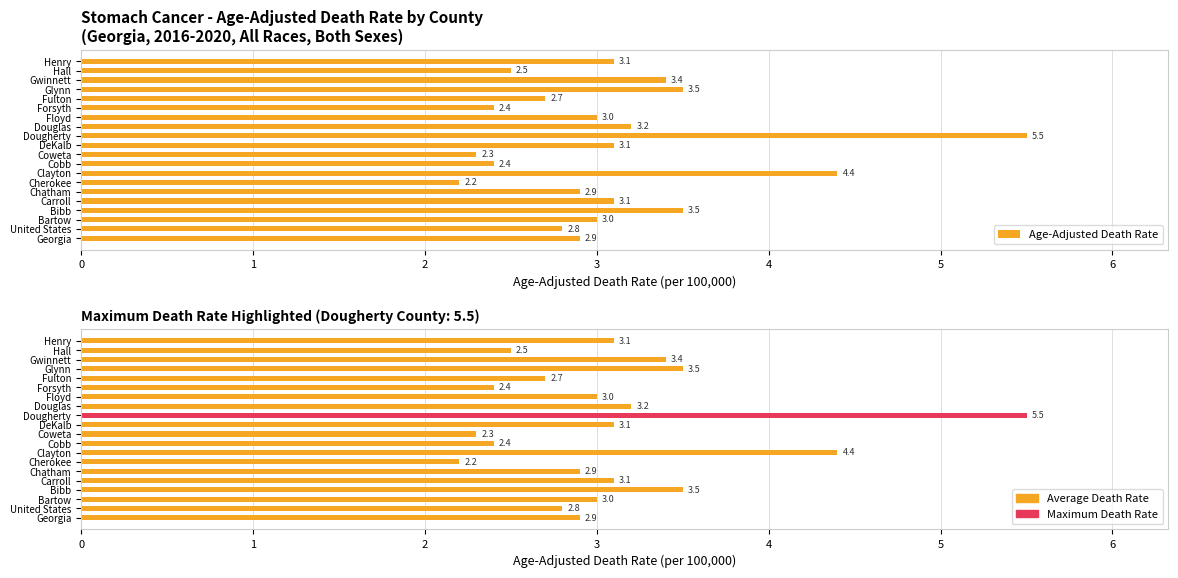

How many data points in Age-Adjusted Death Rate are less than 3?

9